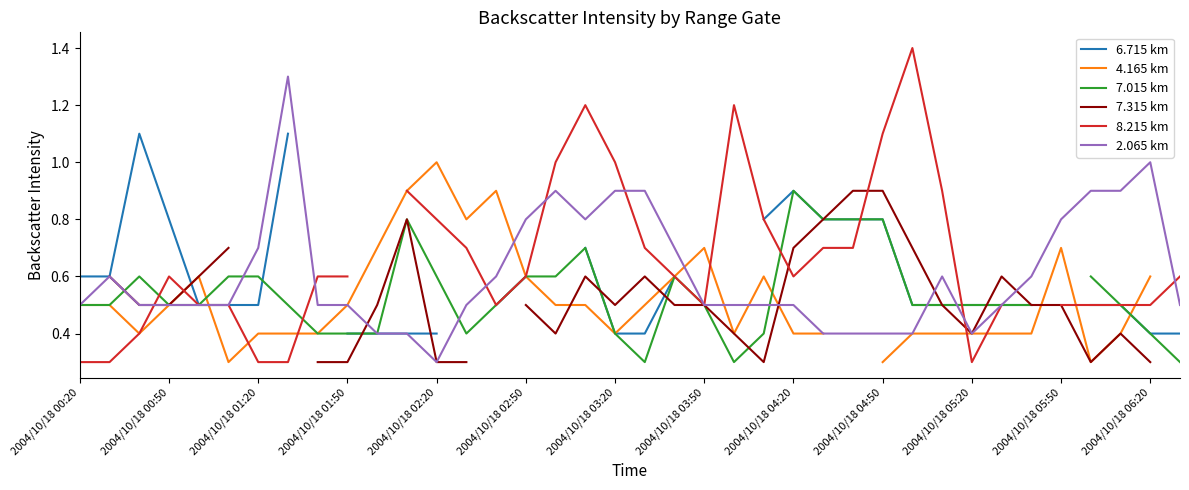

Count the 6.715 km values in the range 0 to 1.

30